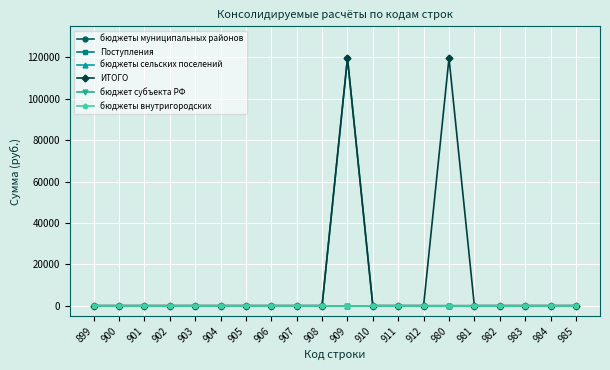

Between 983 and 900, which is larger?

983